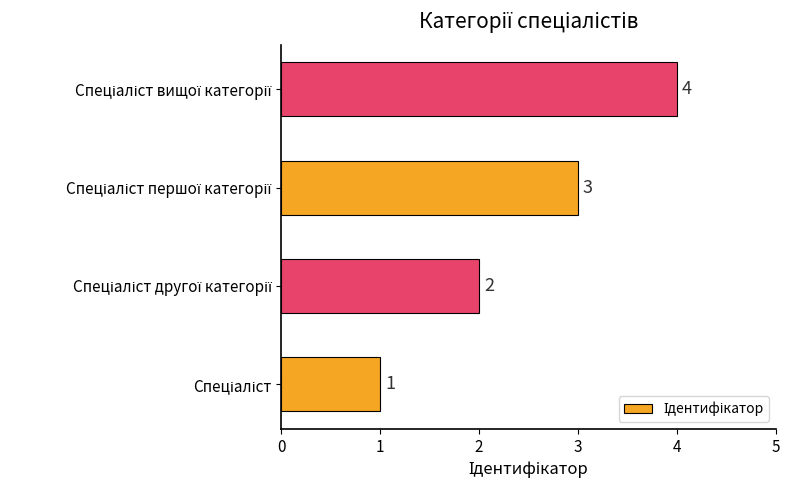

What is the maximum value shown in the chart?

4